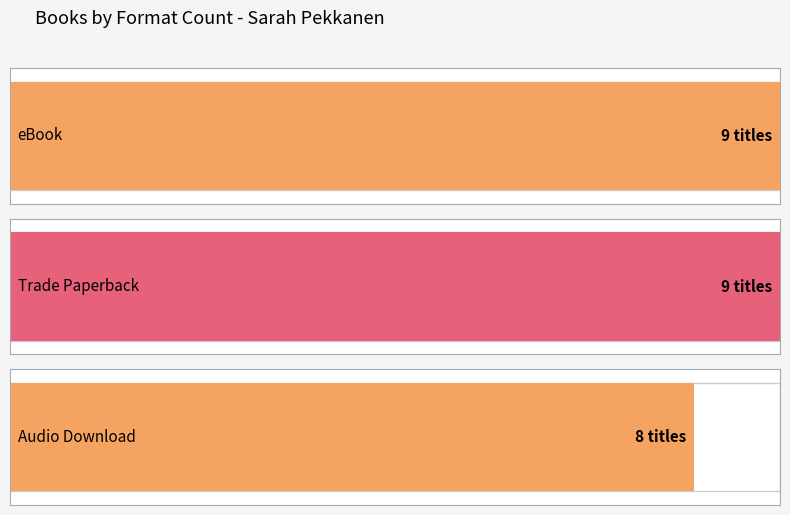

What is the difference between the maximum and minimum values?

1